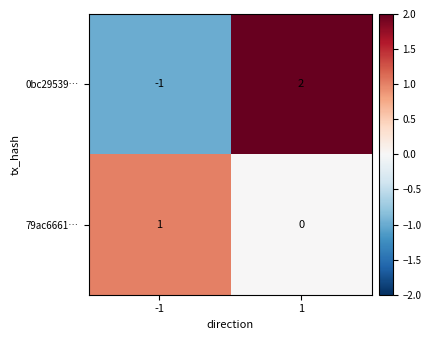

What is the difference between the 0bc29539… values at 1 and -1?

3